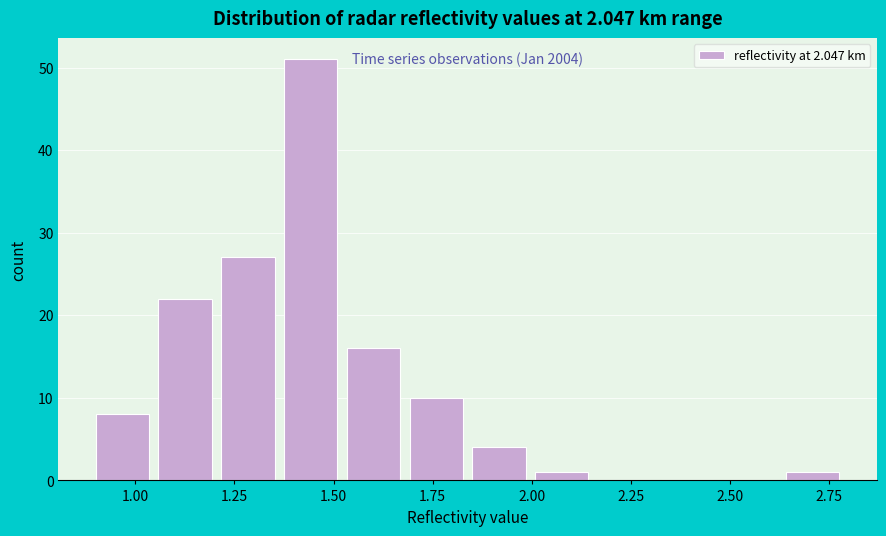

Read against the x-axis, roughly where is the centre of the tallest bar?

1.45